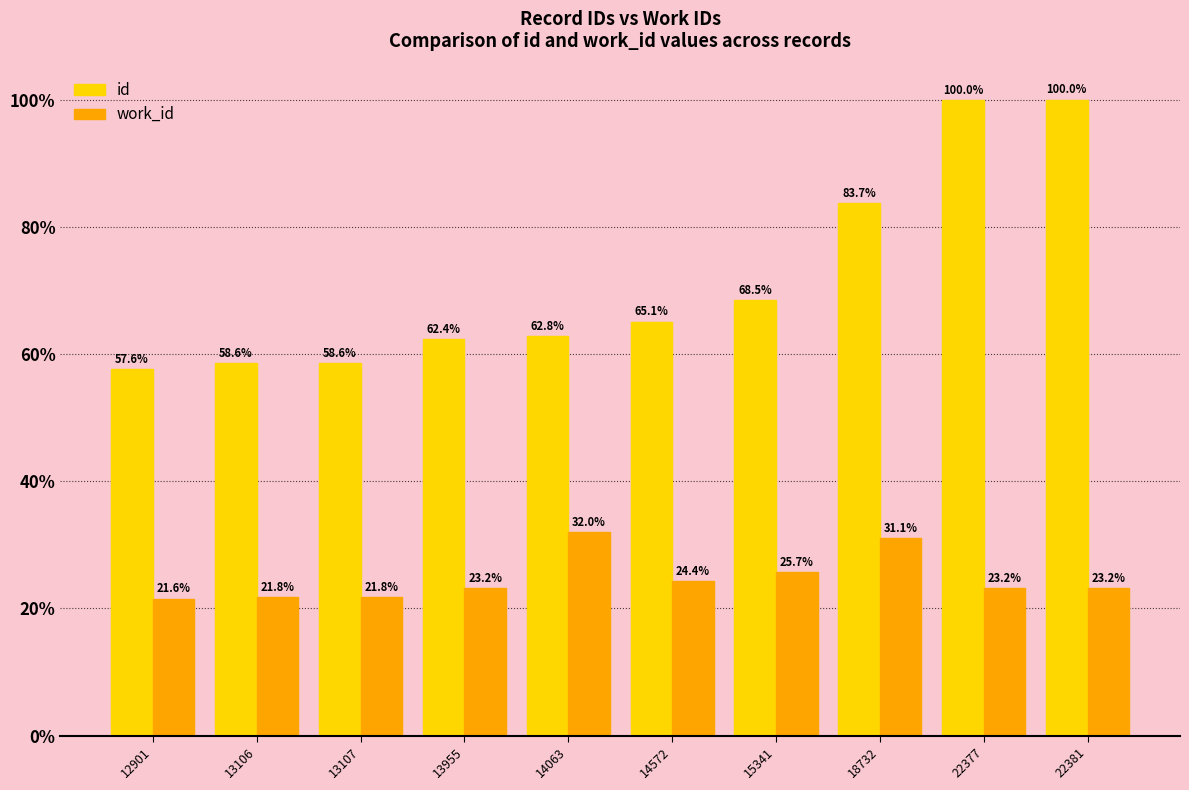

Where is work_id nearest to the value 26?

15341